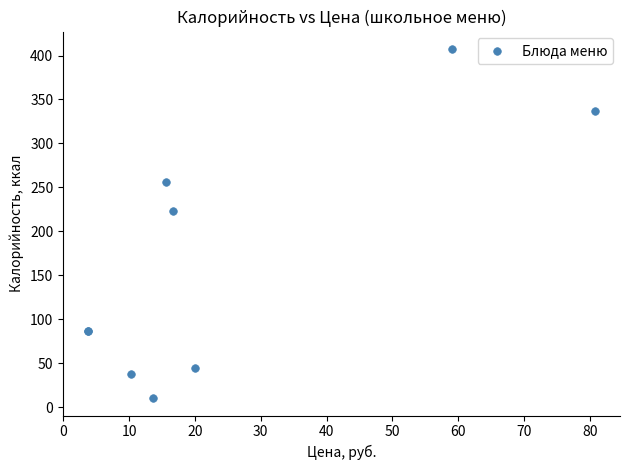

What Y value in the scatter plot is closest to 208?

223.6